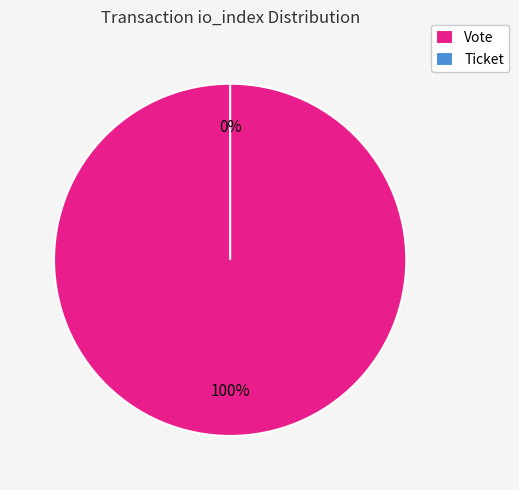

The Ticket slice represents 1% of the pie. True or false?

False